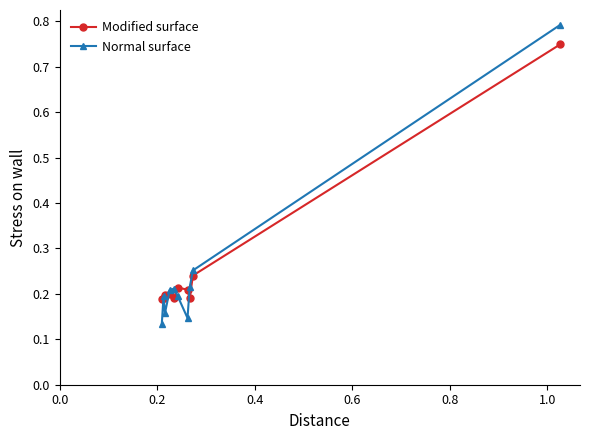

At how many categories does at least one series exceed 0?

10